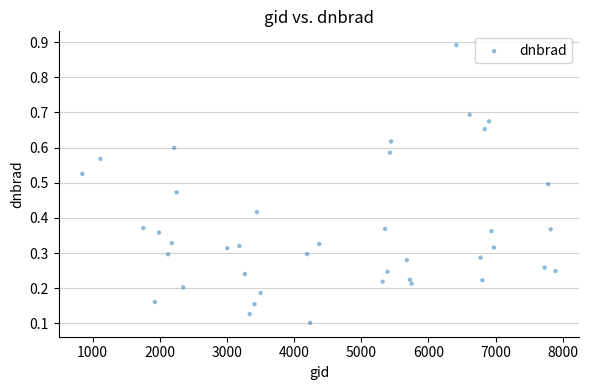

What is the range of Y values (max minus min)?

0.8